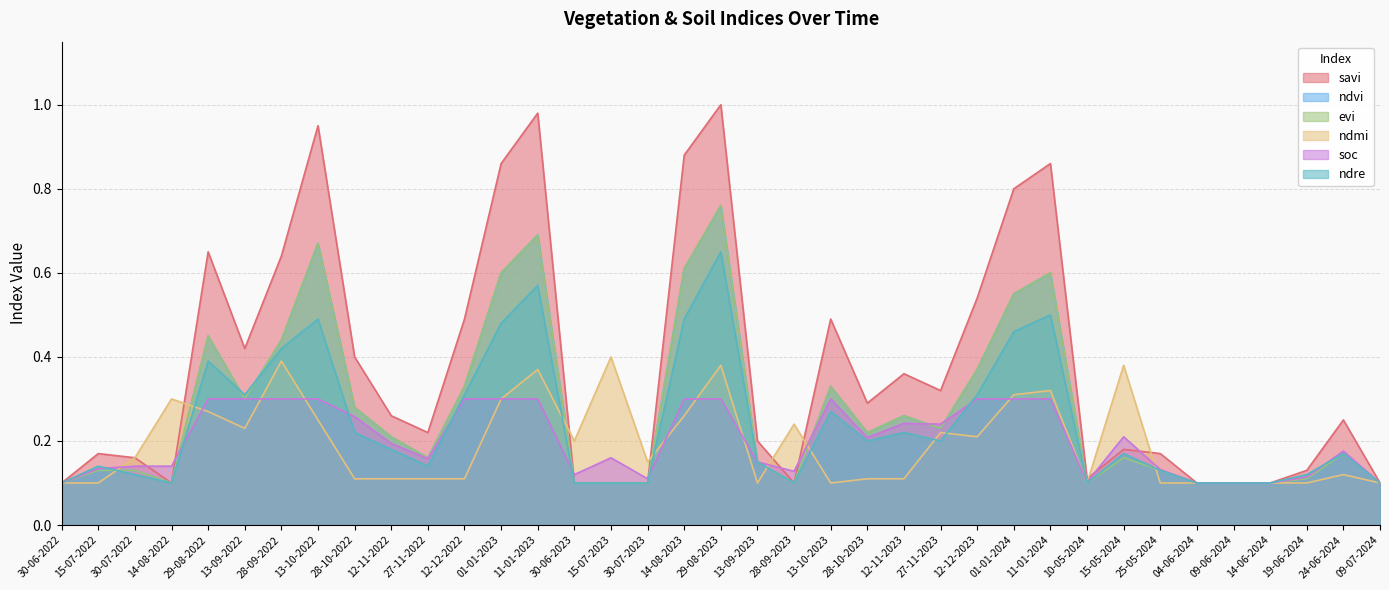

Does the chart have visible grid lines?

Yes